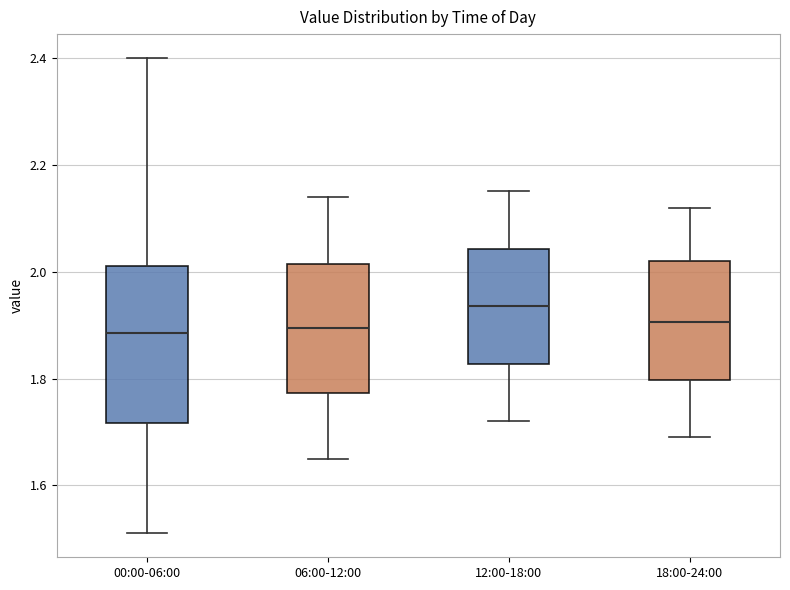

Which box is the tallest, from its lower edge to its upper edge?

00:00-06:00